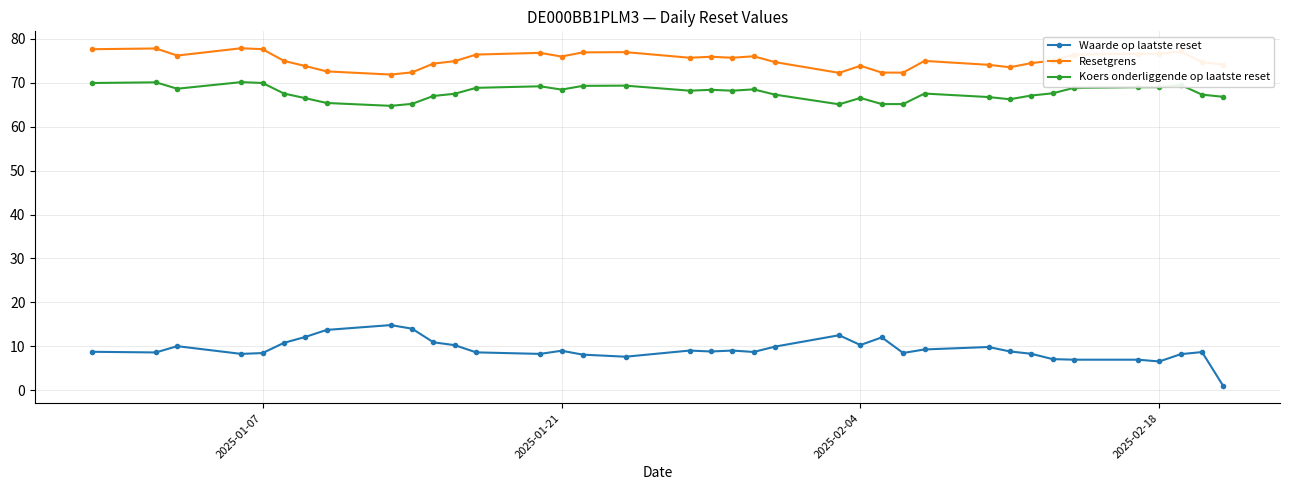

Which series has the largest range (max minus min)?

Waarde op laatste reset